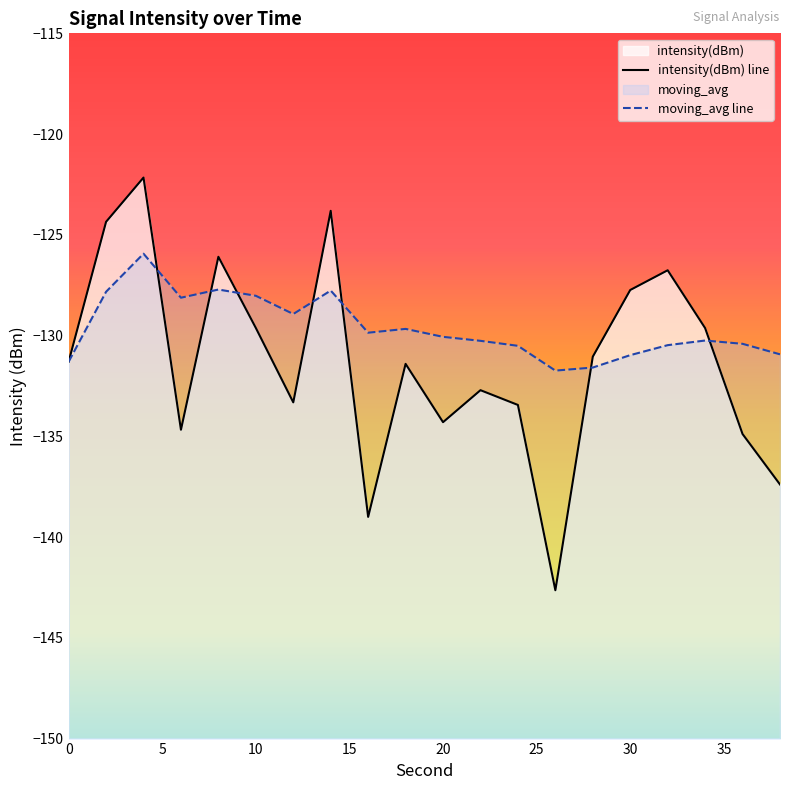

Rank the series at 28 from lowest to highest value.

moving_avg, intensity(dBm)